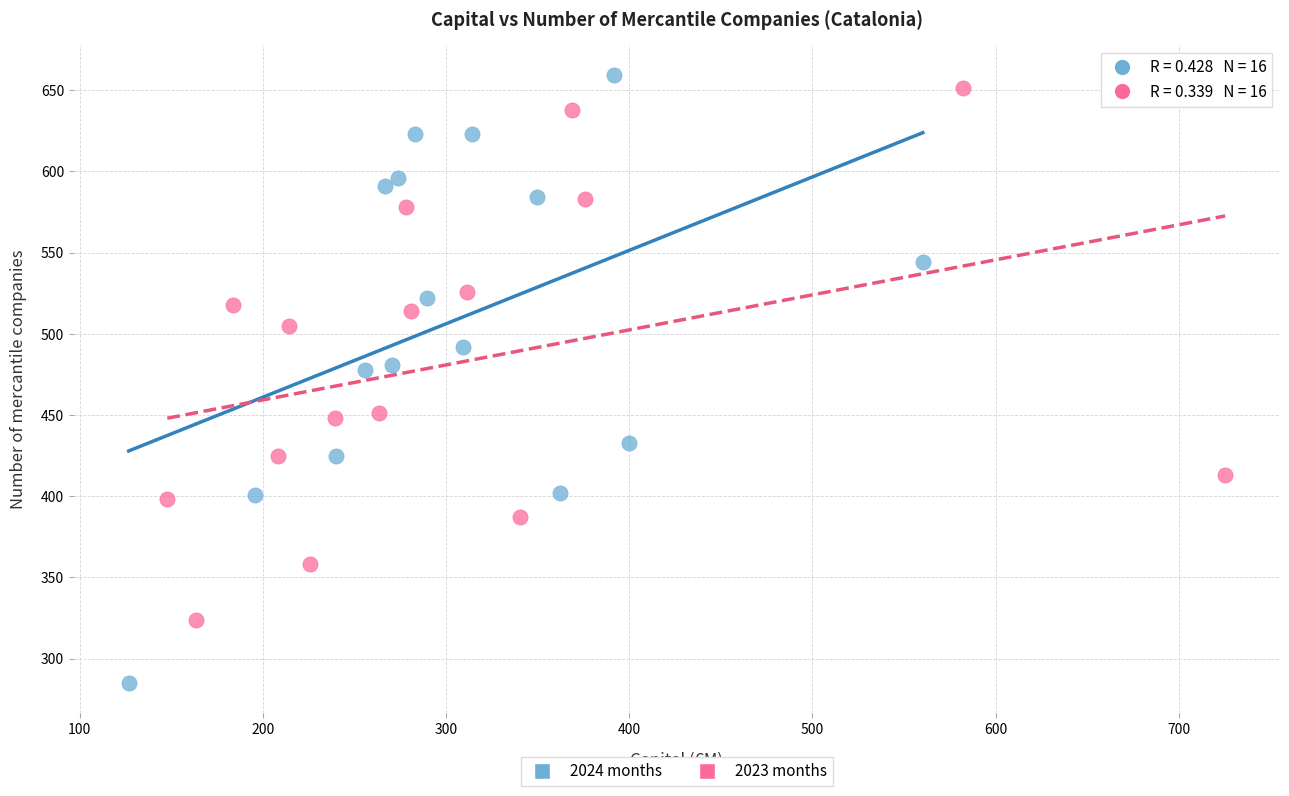

Which series has the largest Y range (max minus min)?

2024 months